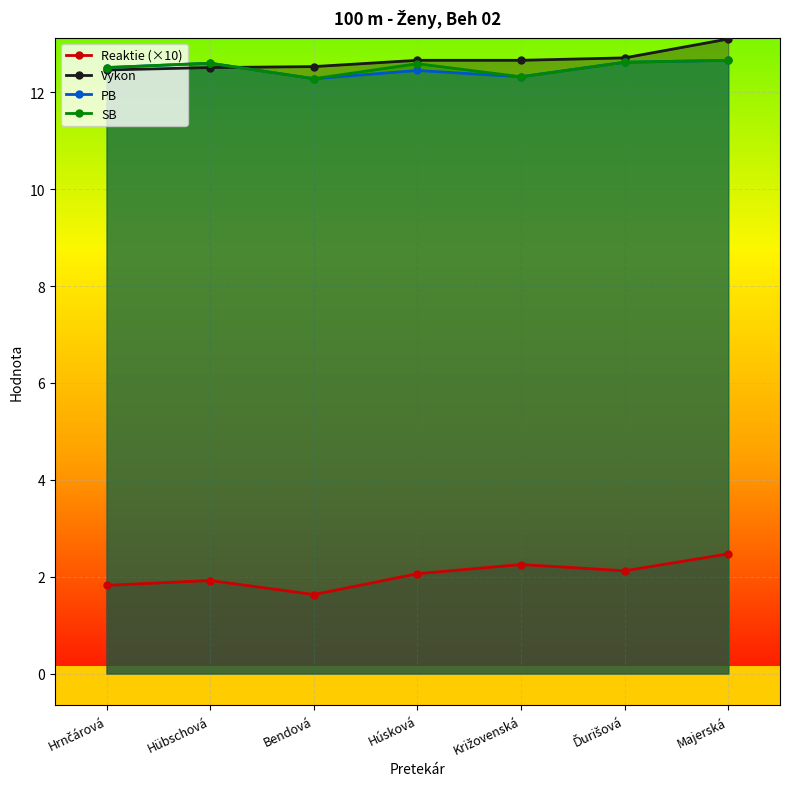

At which label does PB reach its peak?

Majerská